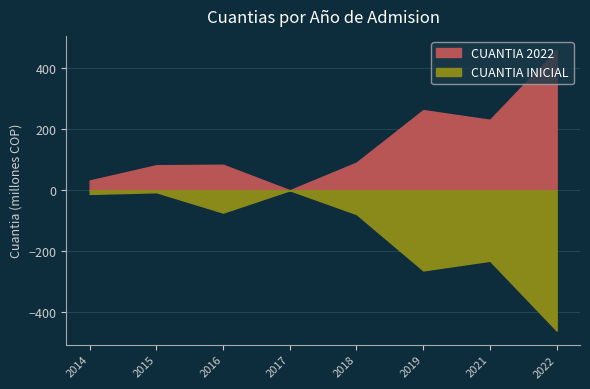

At which label does CUANTIA 2022 reach its peak?

2022